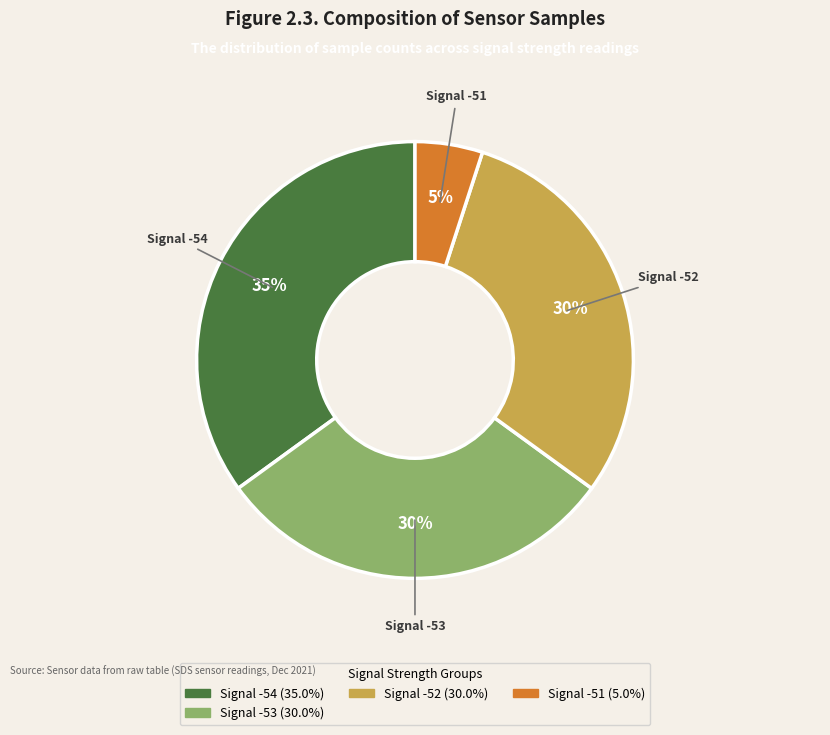

Is there a majority slice in this chart?

No